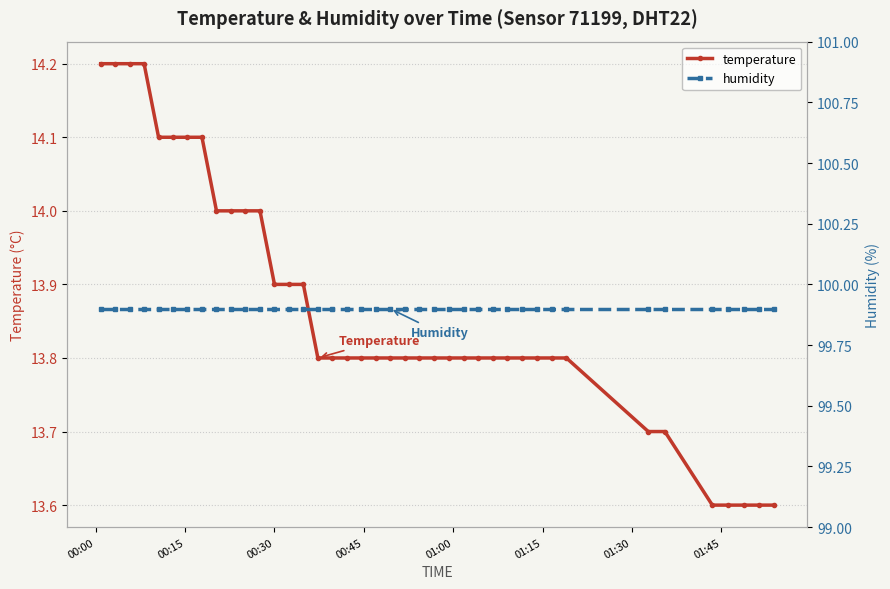

What is the maximum value for temperature?

14.2